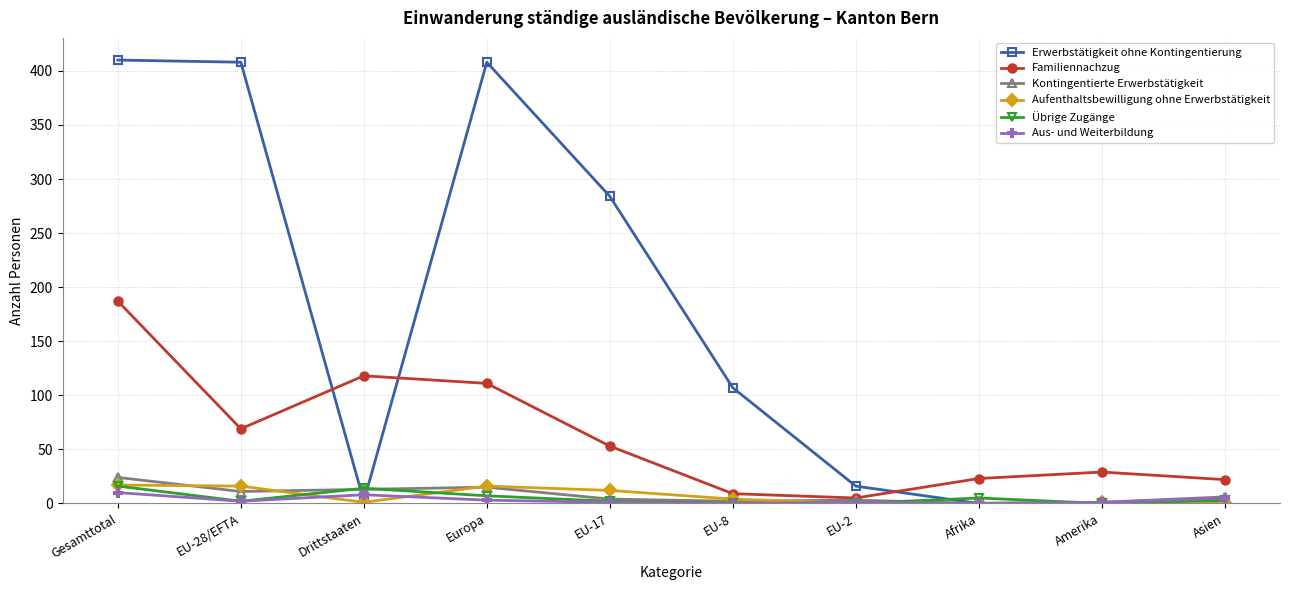

Which series has the largest range (max minus min)?

Erwerbstätigkeit ohne Kontingentierung